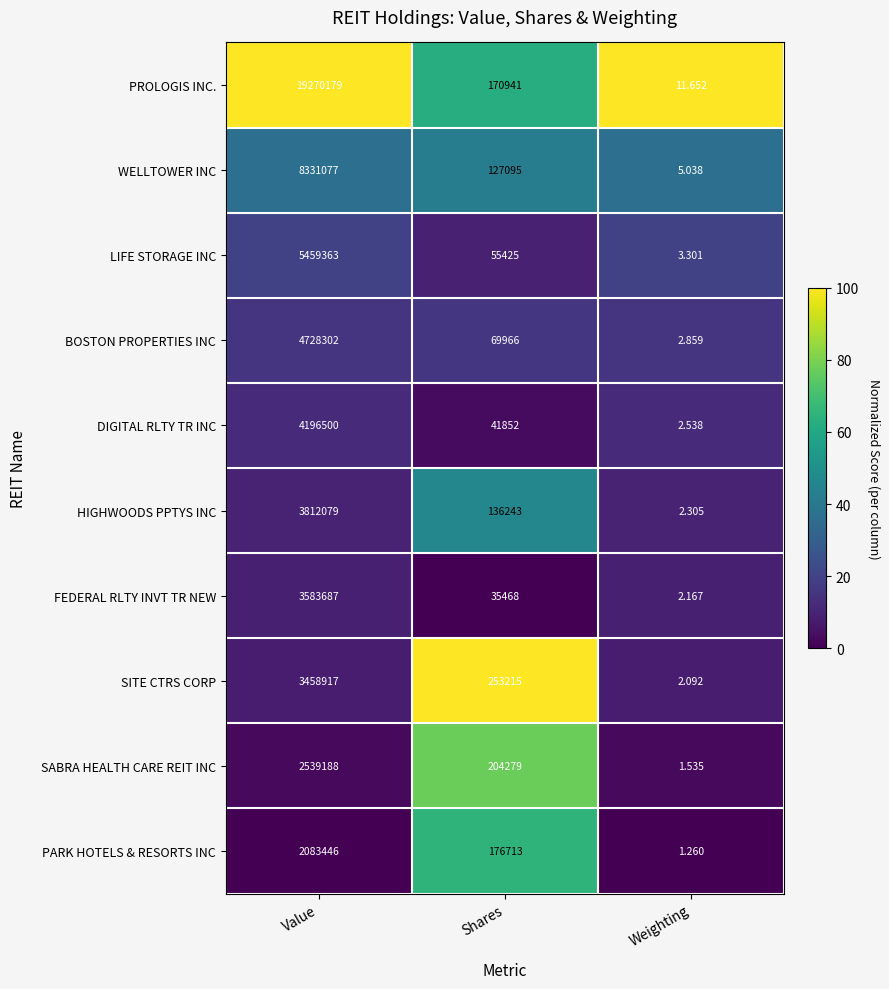

At which category is the sum across all series the highest?

Value